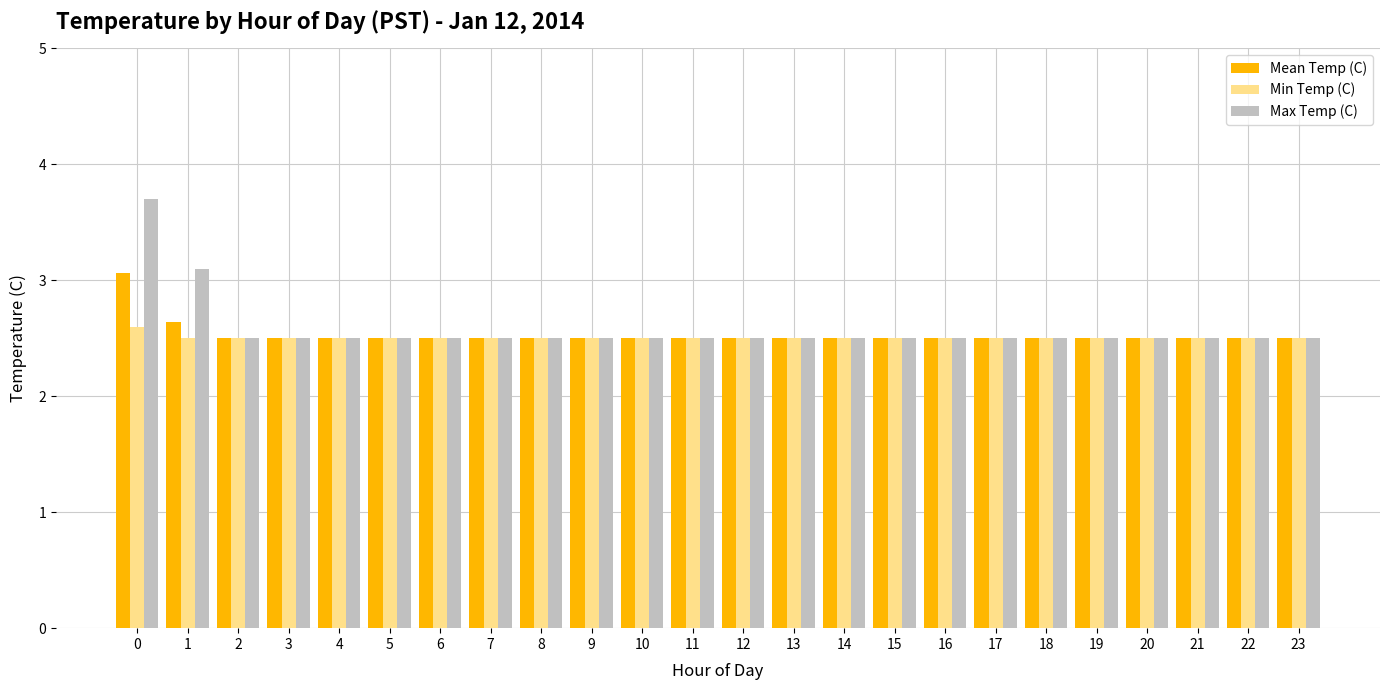

At how many categories does at least one series exceed 3?

2